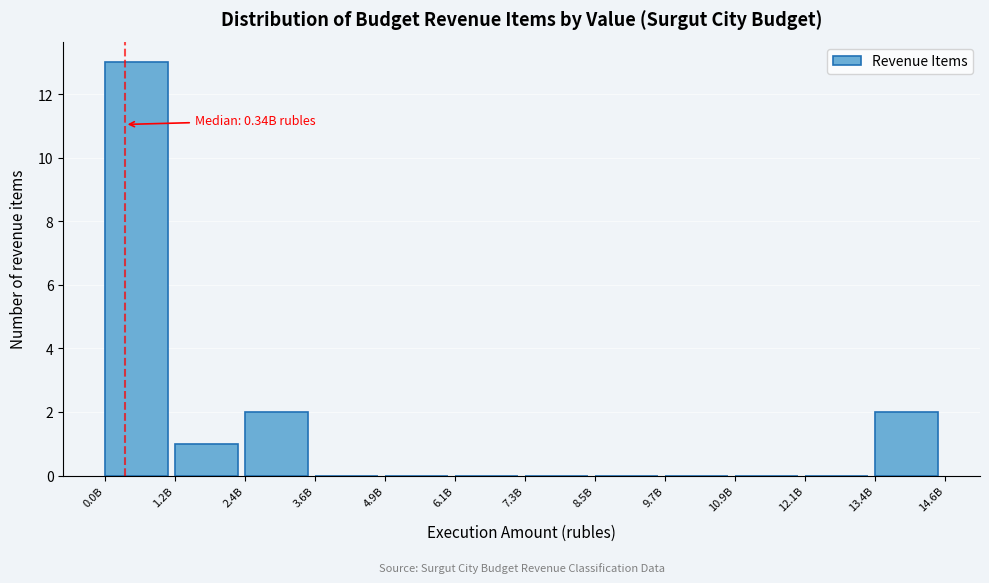

Reading right to left, list all the values displayed in this chart.

13.4B=2	12.1B=0	10.9B=0	9.7B=0	8.5B=0	7.3B=0	6.1B=0	4.9B=0	3.6B=0	2.4B=2	1.2B=1	0.0B=13